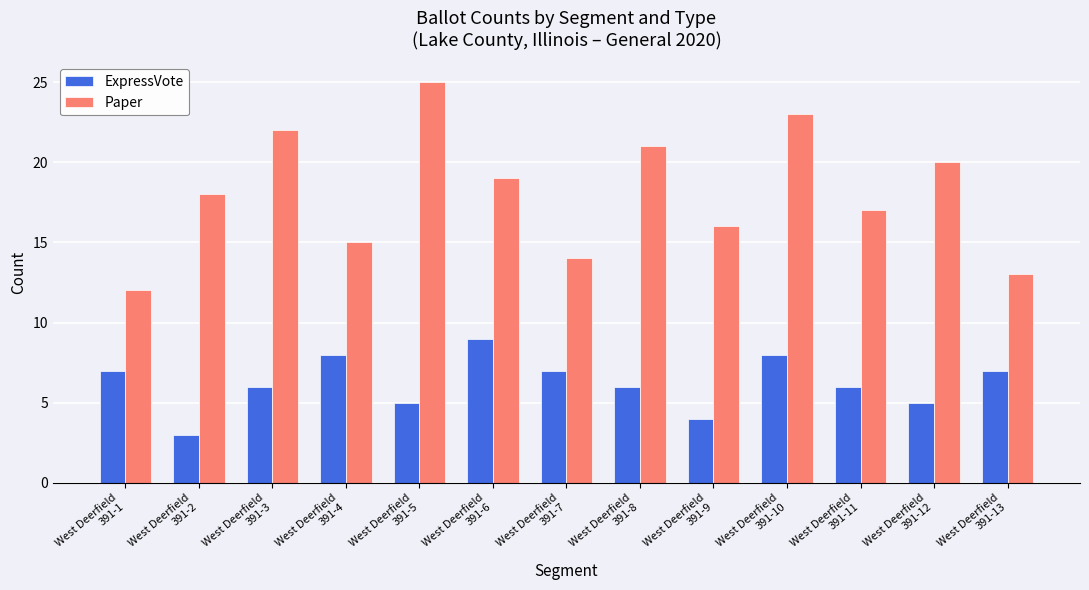

What is the average value of the Paper series?

18